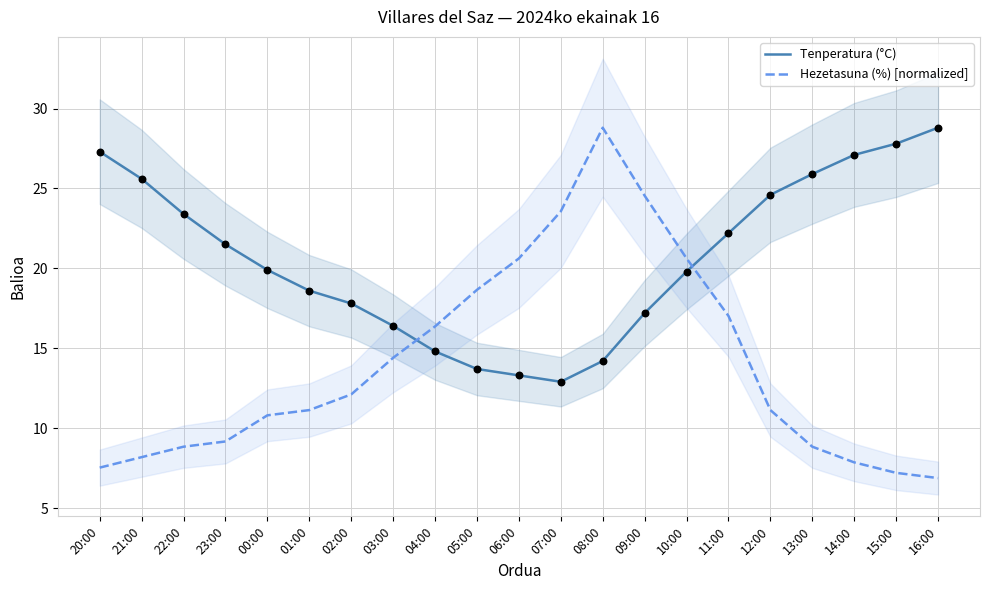

What is the total value across all series at 00:00?

30.7